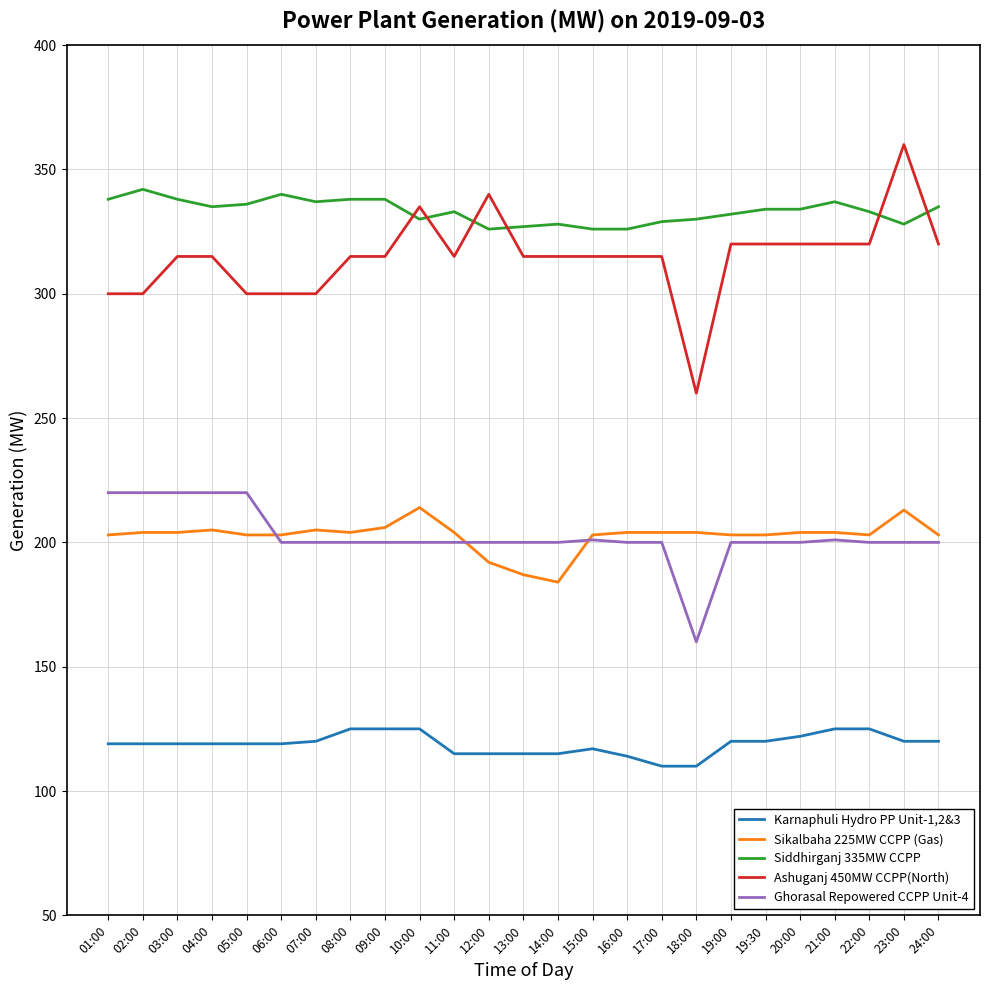

The value of Ashuganj 450MW CCPP(North) at 21:00 is 320. True or false?

True